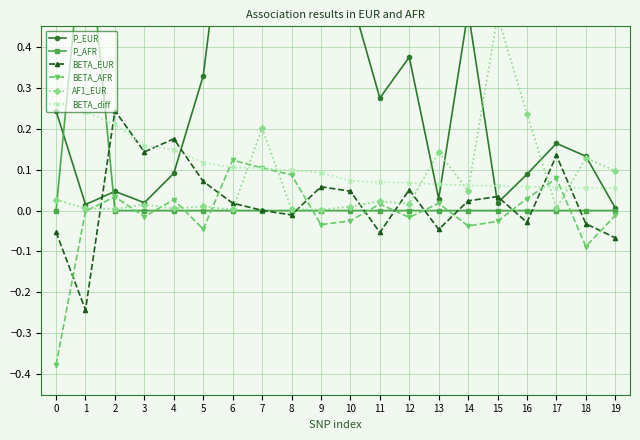

How many times do BETA_EUR and P_EUR cross each other?

4